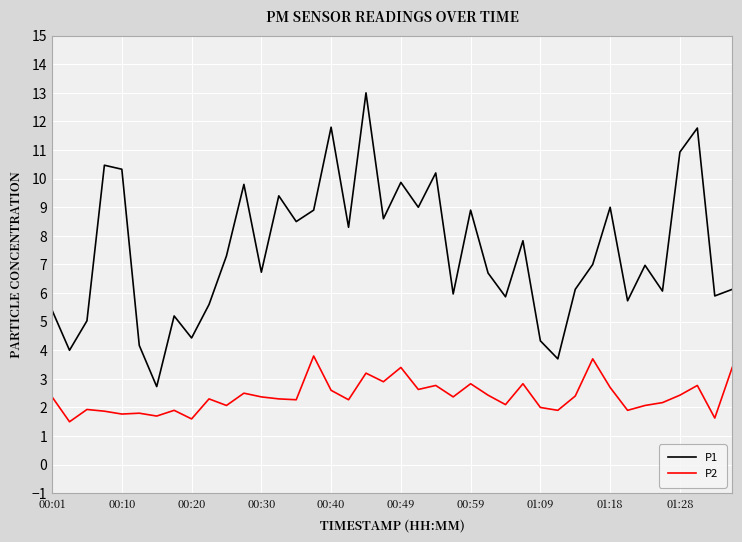

What is the minimum value for P2?

1.5